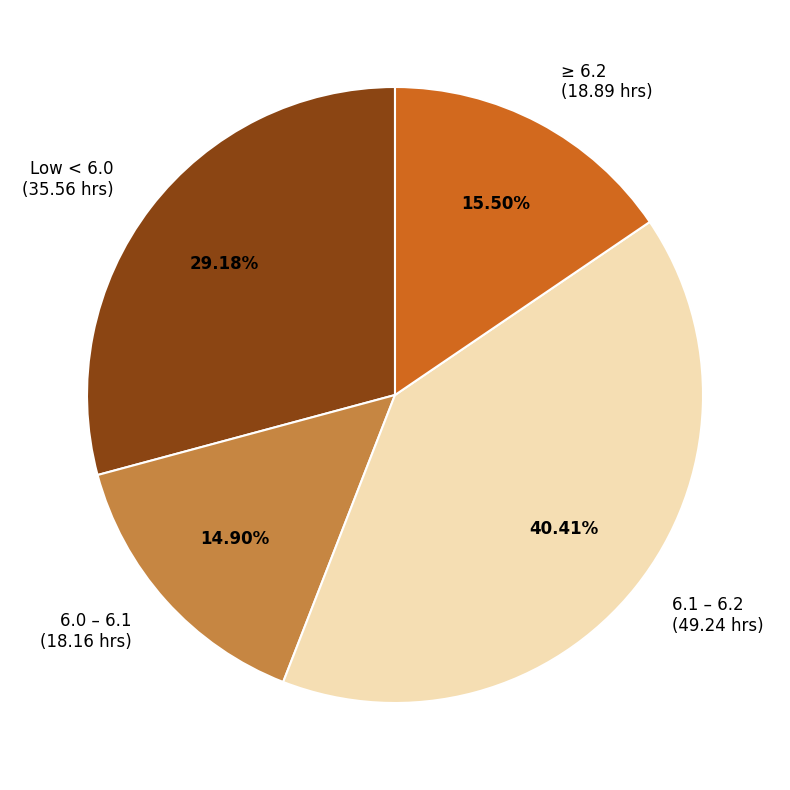

Is there a majority slice in this chart?

No